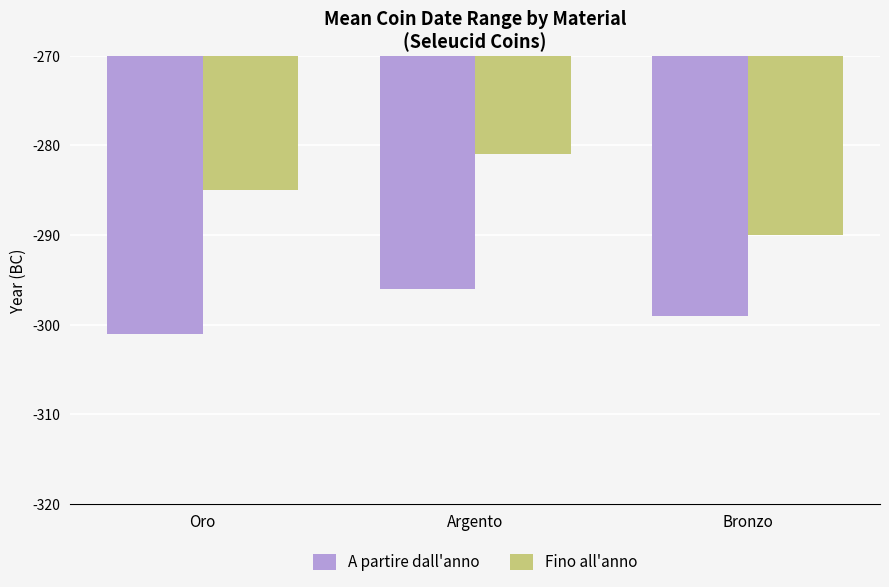

What is the label of the 1st bar from the left?

Oro